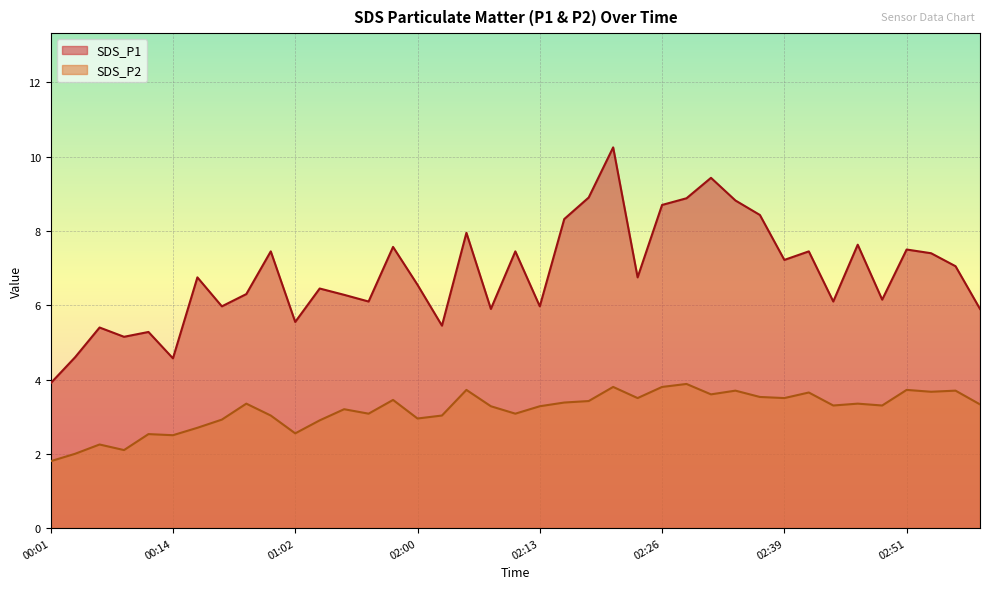

How many lines are shown in the chart?

2